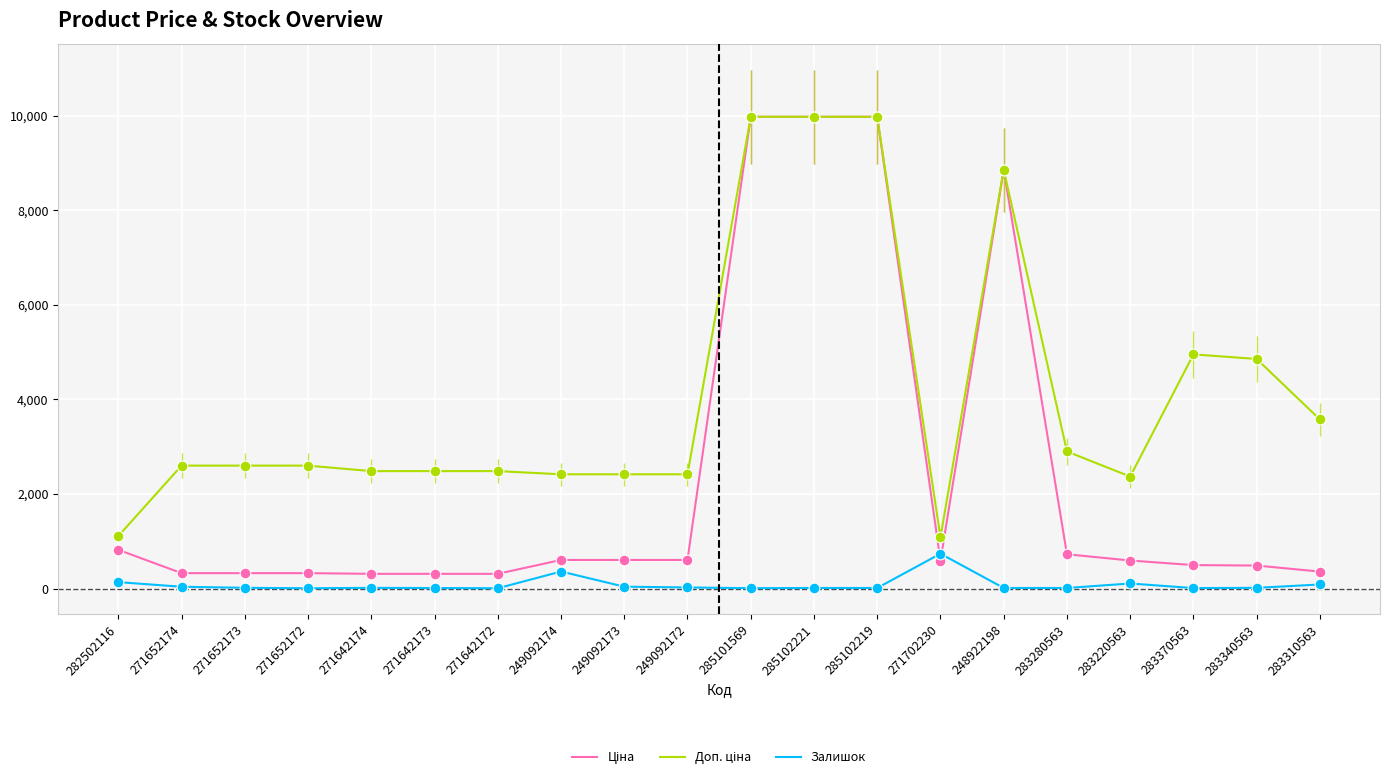

What is the total value across all series at 282502116?

2062.7